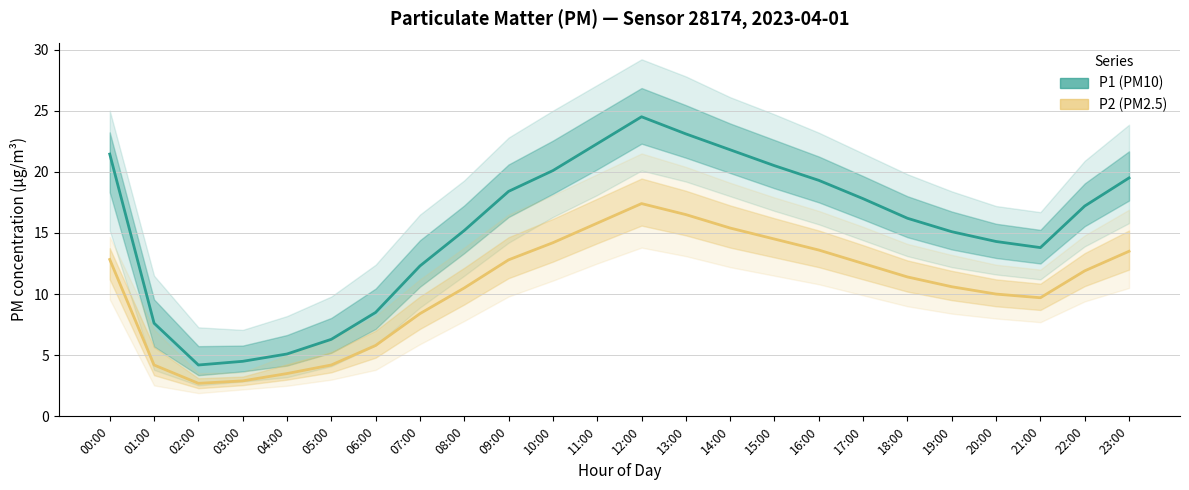

True or false: P1 has a value of 20.5 at 15:00.

True